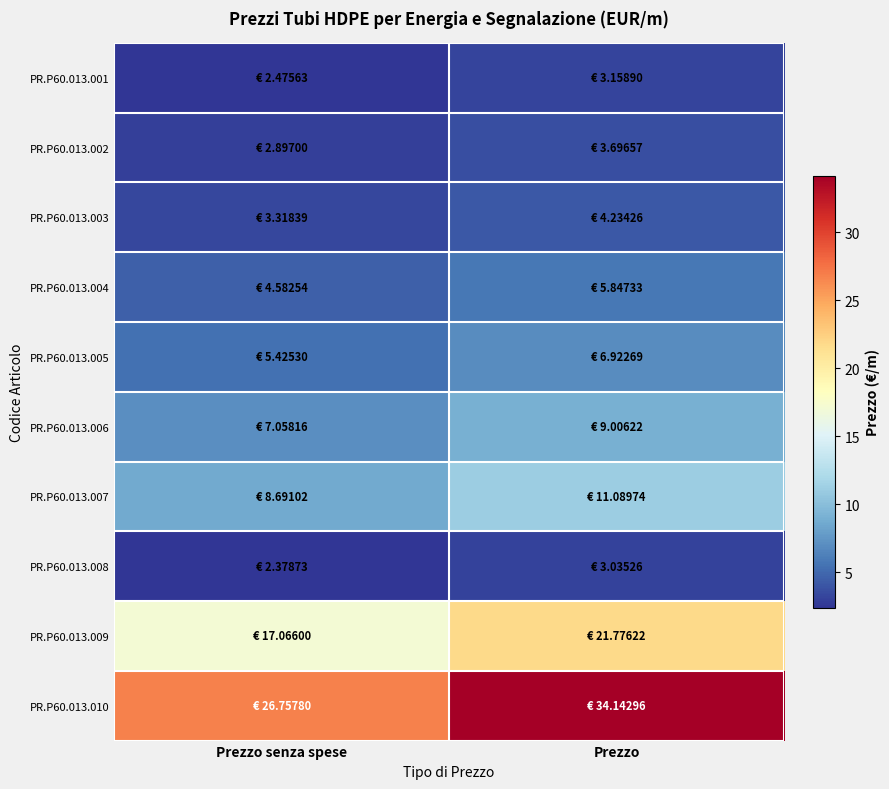

Which series has the widest spread of values?

PR.P60.013.010